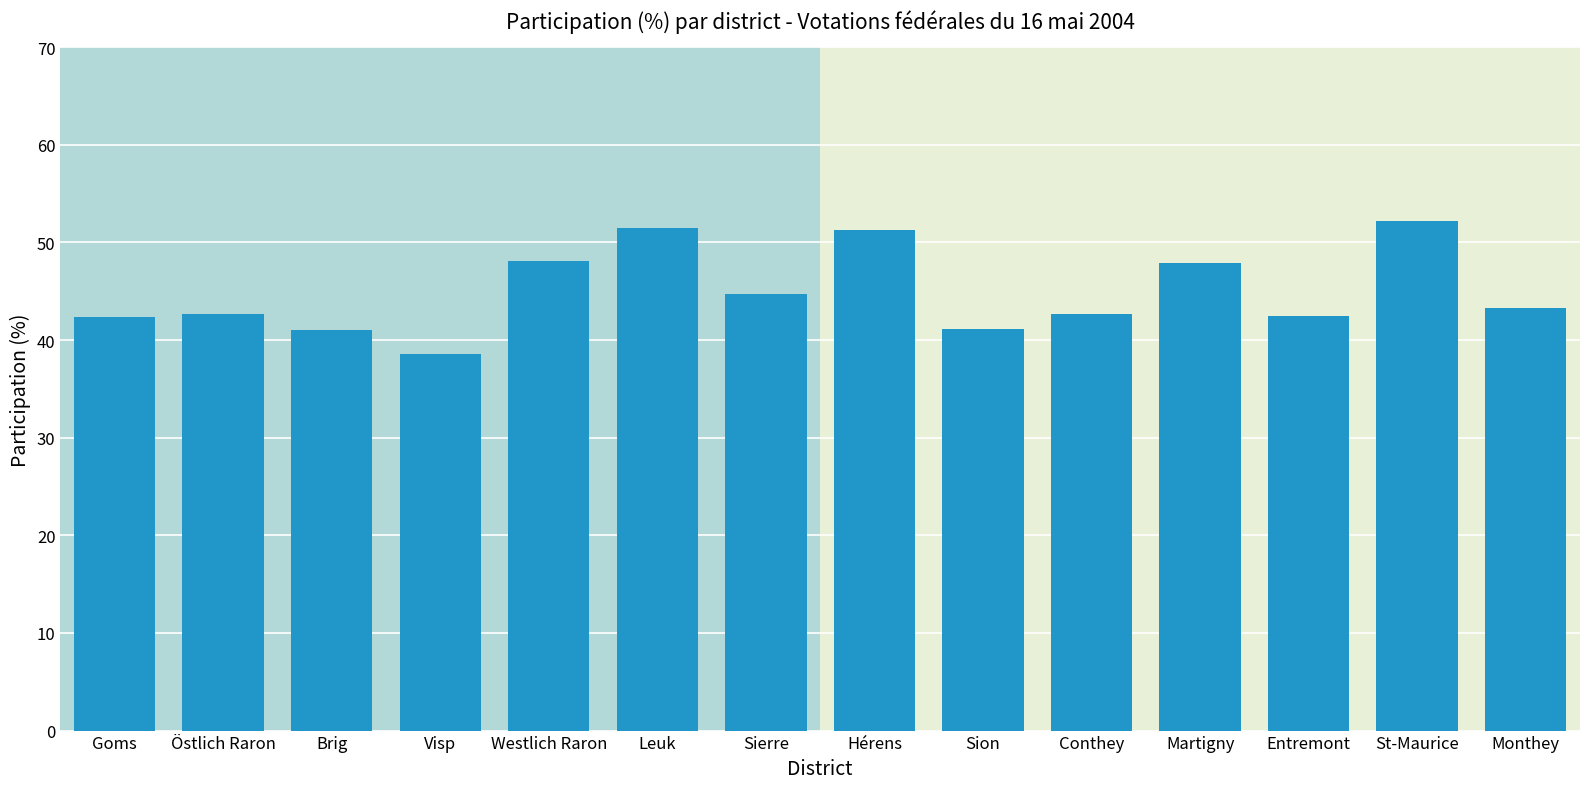

What position from the left is Sion?

9